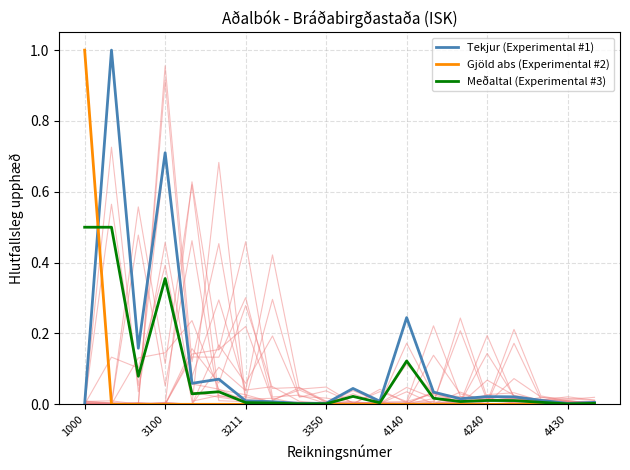

Does the chart display data point markers on the line(s)?

No